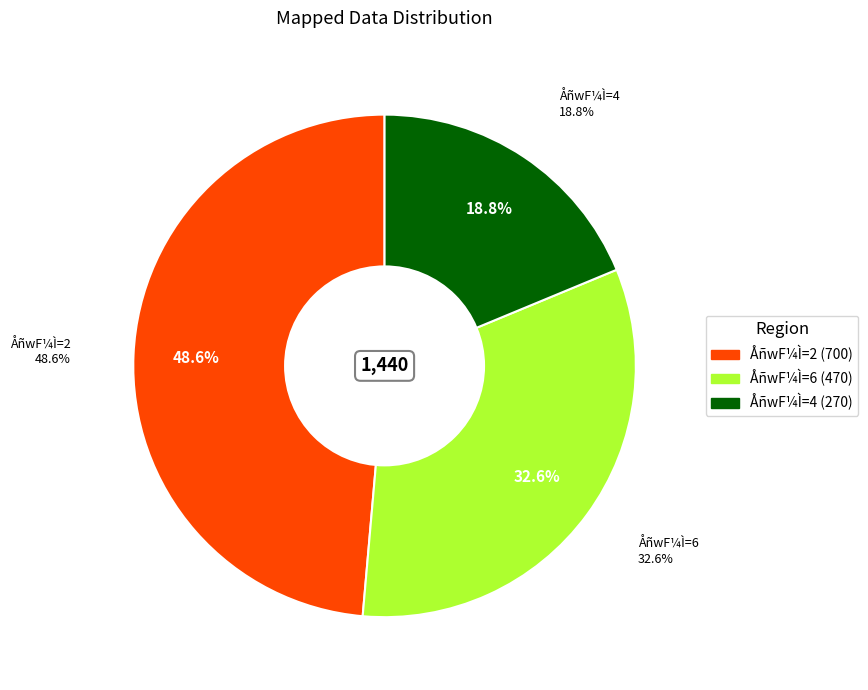

Does any single category account for the majority?

No